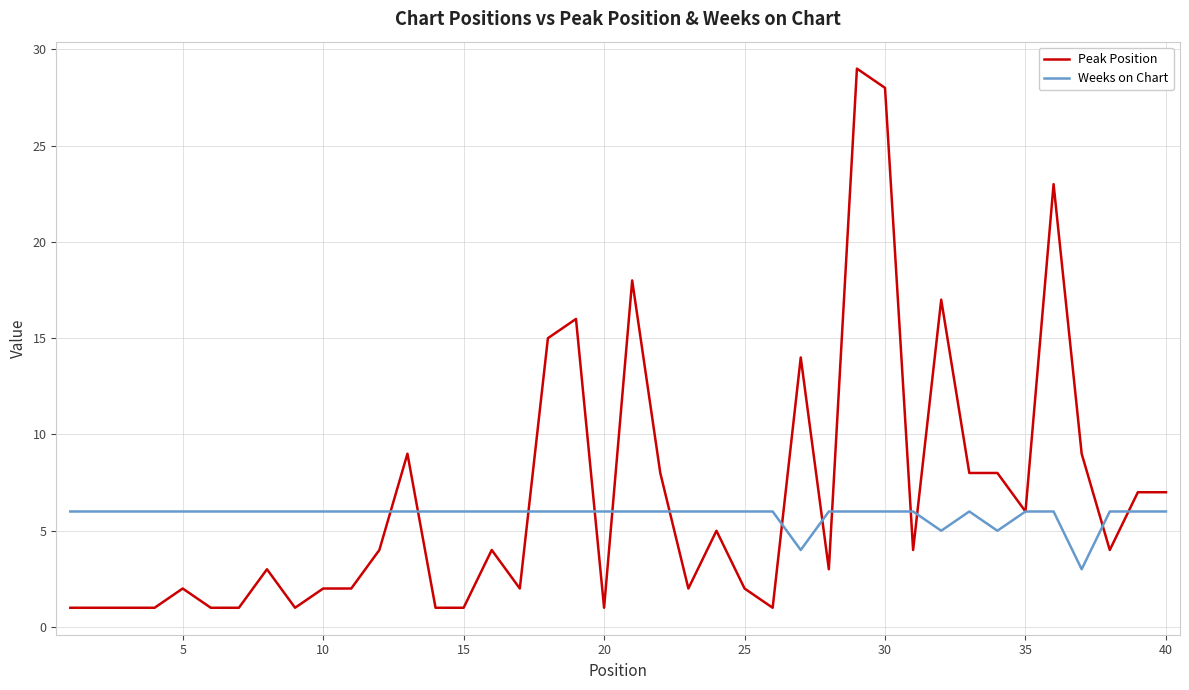

What is the average value of the Weeks on Chart series?

6